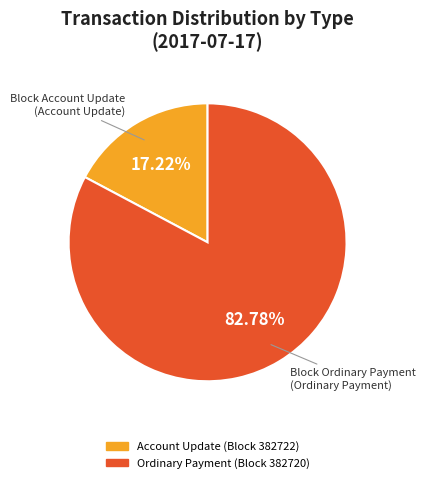

Is there a majority slice in this chart?

Yes